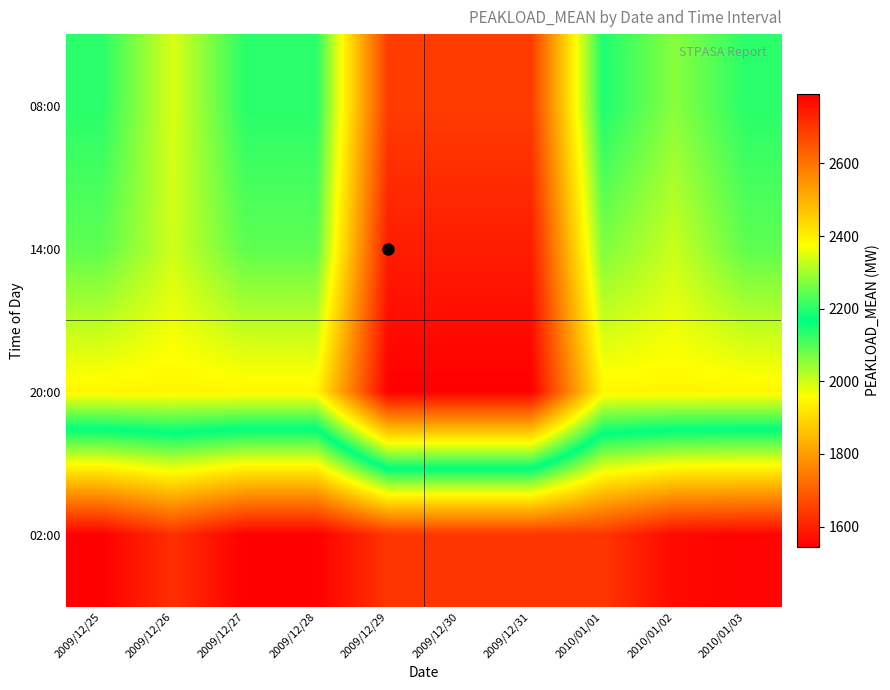

Reading left to right, list all the values displayed in this chart.

08:00: 2009/12/25=2200	2009/12/26=2345	2009/12/27=2200	2009/12/28=2200	2009/12/29=2691	2009/12/30=2691	2009/12/31=2691	2010/01/01=2190	2010/01/02=2278	2010/01/03=2200
14:00: 2009/12/25=2244	2009/12/26=2335	2009/12/27=2244	2009/12/28=2244	2009/12/29=2742	2009/12/30=2742	2009/12/31=2742	2010/01/01=2270	2010/01/02=2330	2010/01/03=2244
20:00: 2009/12/25=2388	2009/12/26=2388	2009/12/27=2388	2009/12/28=2388	2009/12/29=2790	2009/12/30=2790	2009/12/31=2790	2010/01/01=2388	2010/01/02=2388	2010/01/03=2388
02:00: 2009/12/25=1545	2009/12/26=1623	2009/12/27=1545	2009/12/28=1545	2009/12/29=1633	2009/12/30=1633	2009/12/31=1633	2010/01/01=1633	2010/01/02=1561	2010/01/03=1553